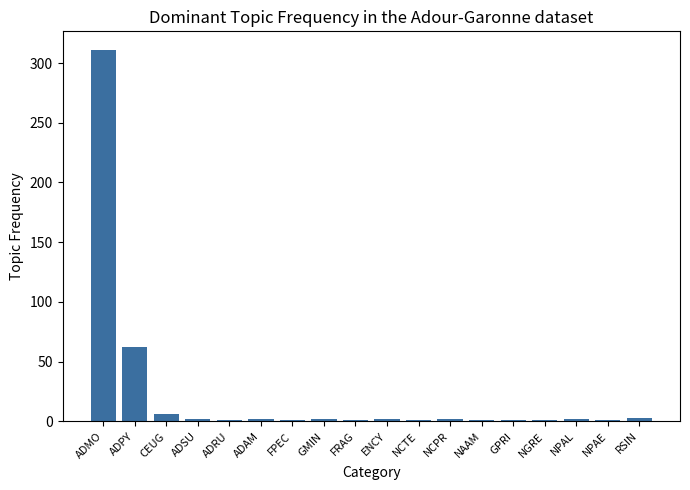

What is the maximum value shown in the chart?

311